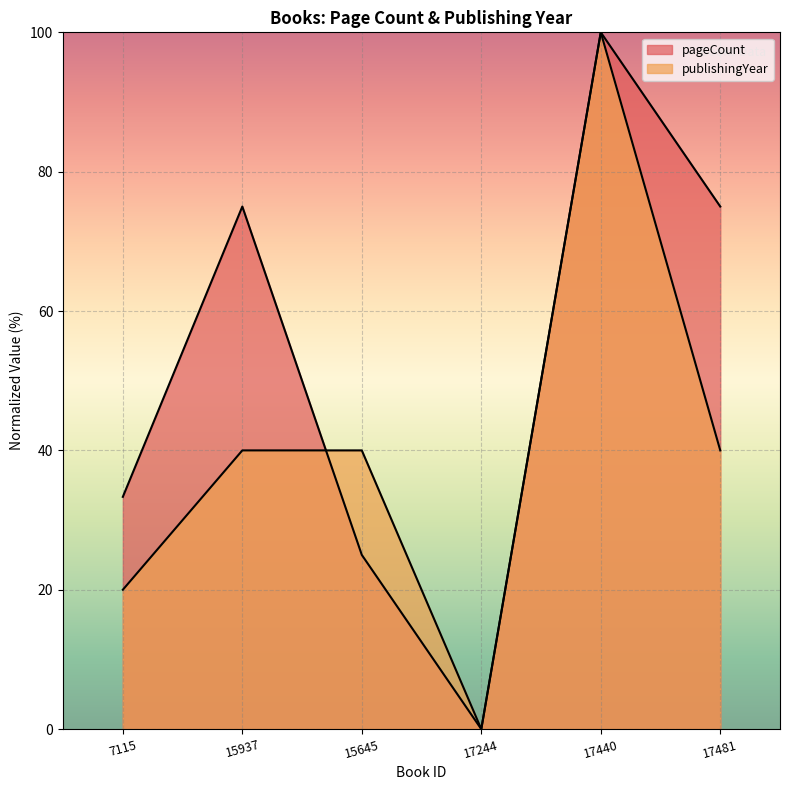

Count the number of categories in the chart.

6